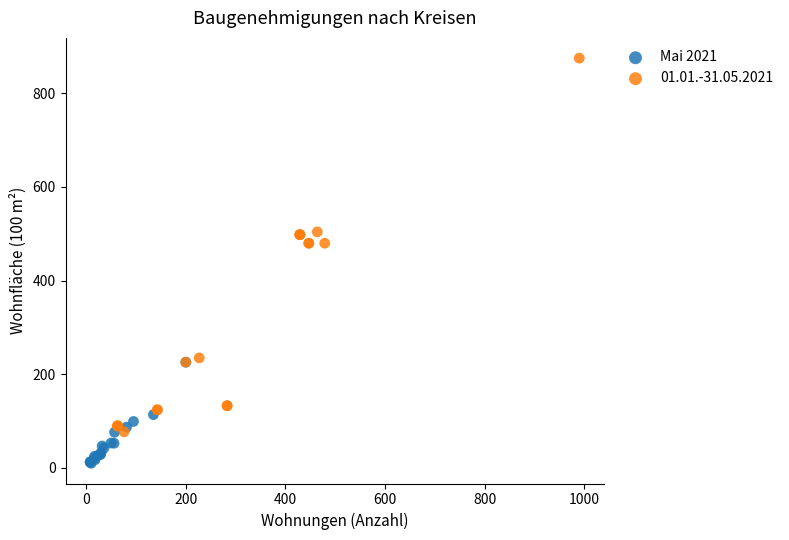

Which series has the widest spread of Y values?

01.01.-31.05.2021